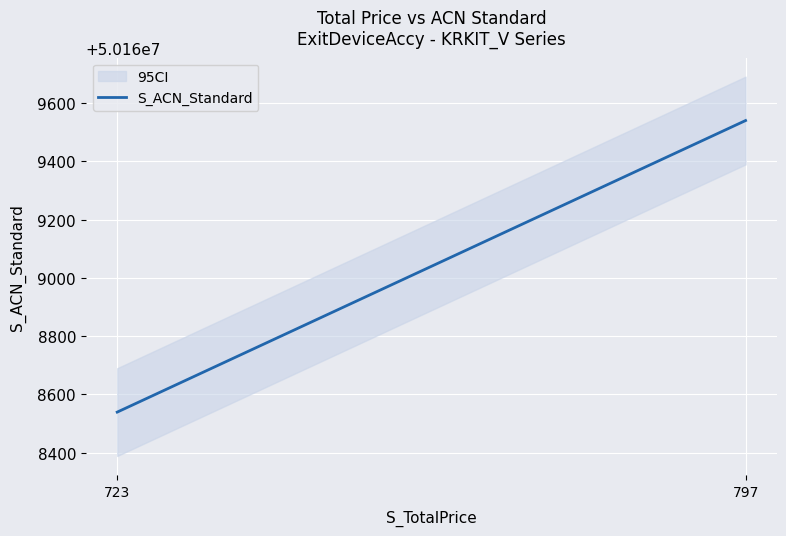

What is the difference between the values at 797 and 723?

1000.0